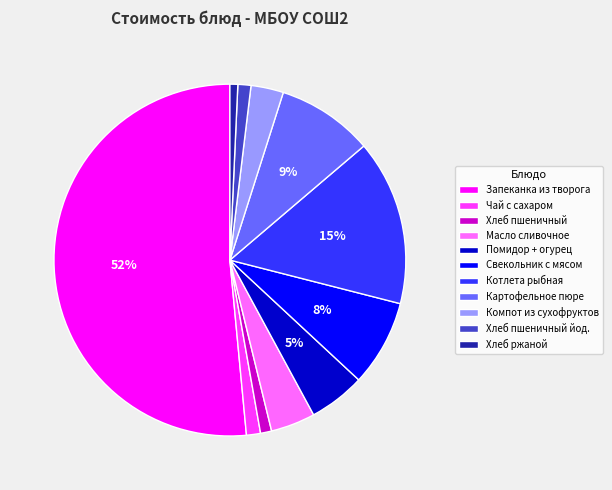

Which category has the biggest portion of the pie?

Запеканка из творога